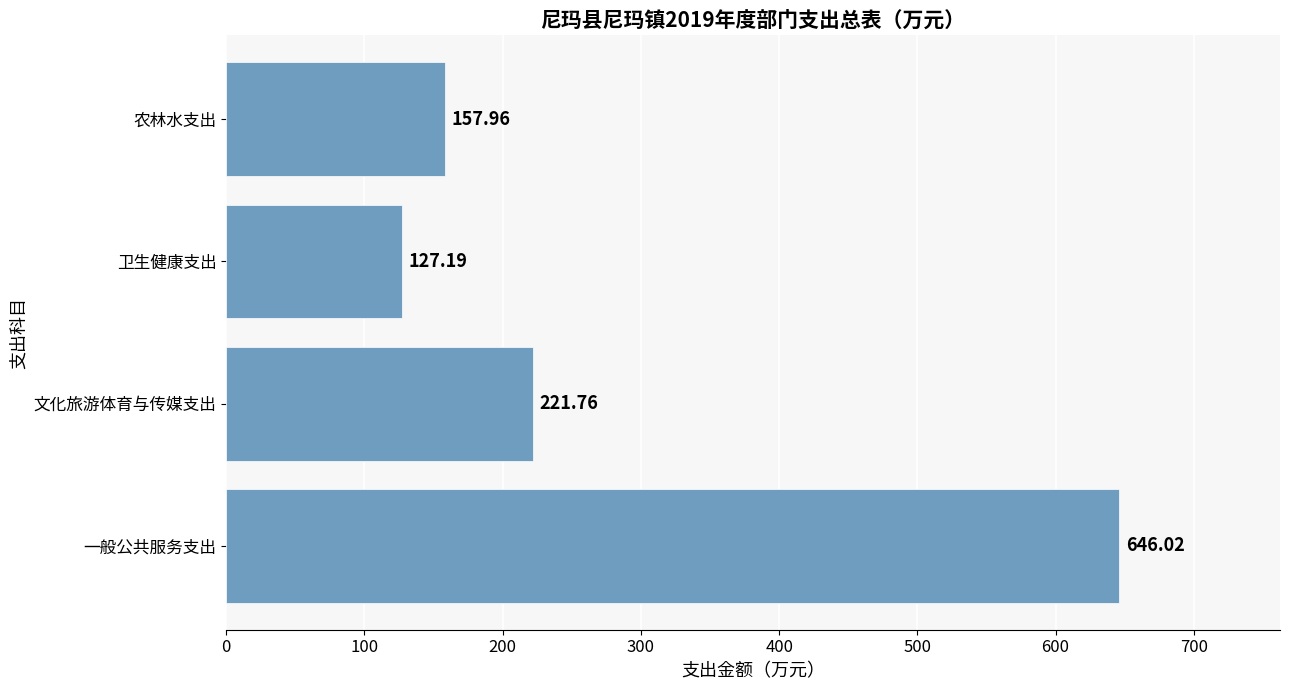

How many bars are there in total?

4